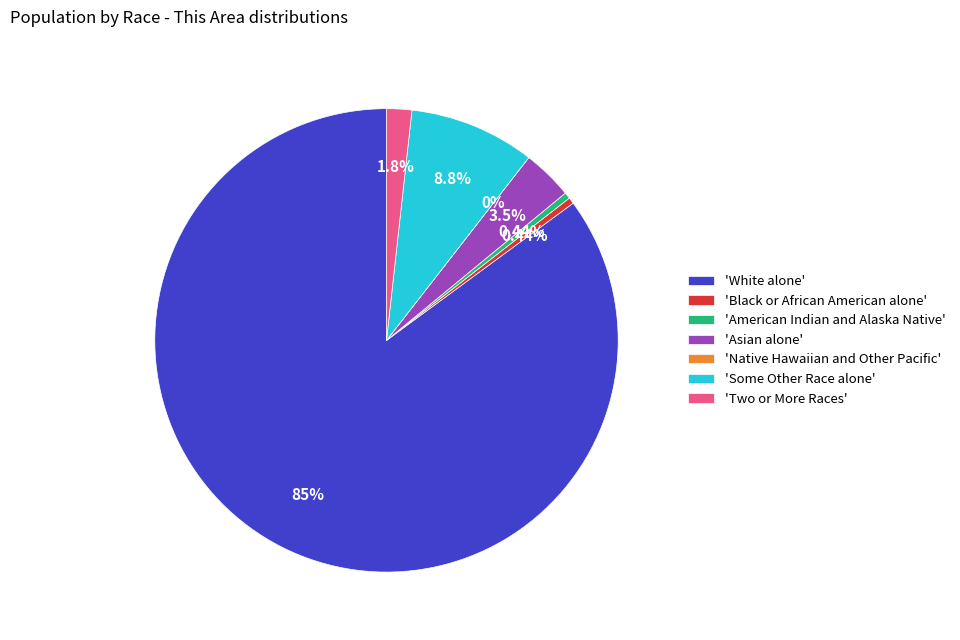

What percentage is NOT represented by Native Hawaiian and Other Pacific?

100.0%